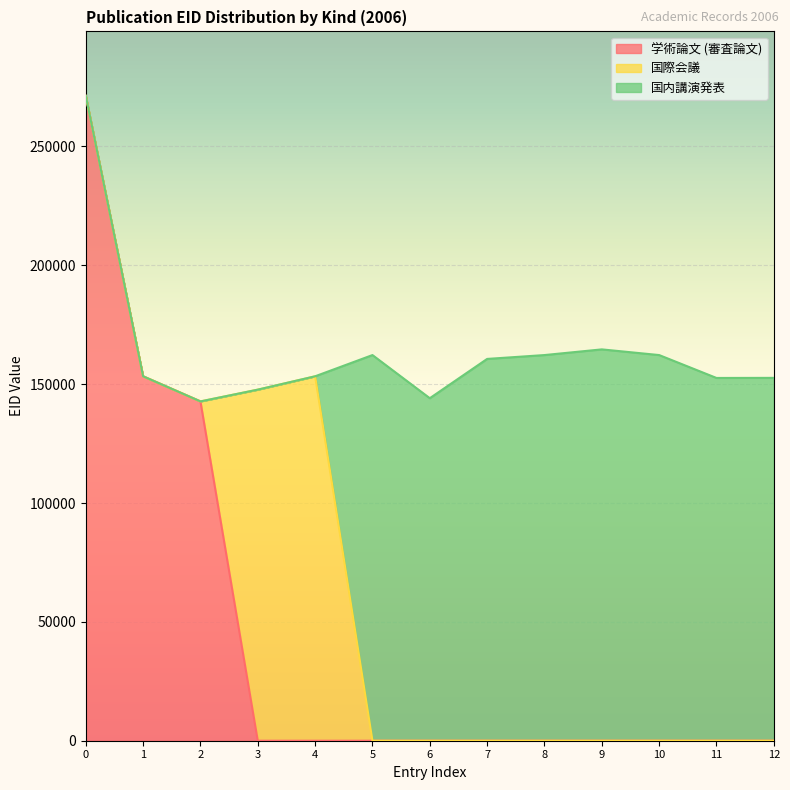

Which has a higher value, EID-271262 or EID-152640?

EID-271262